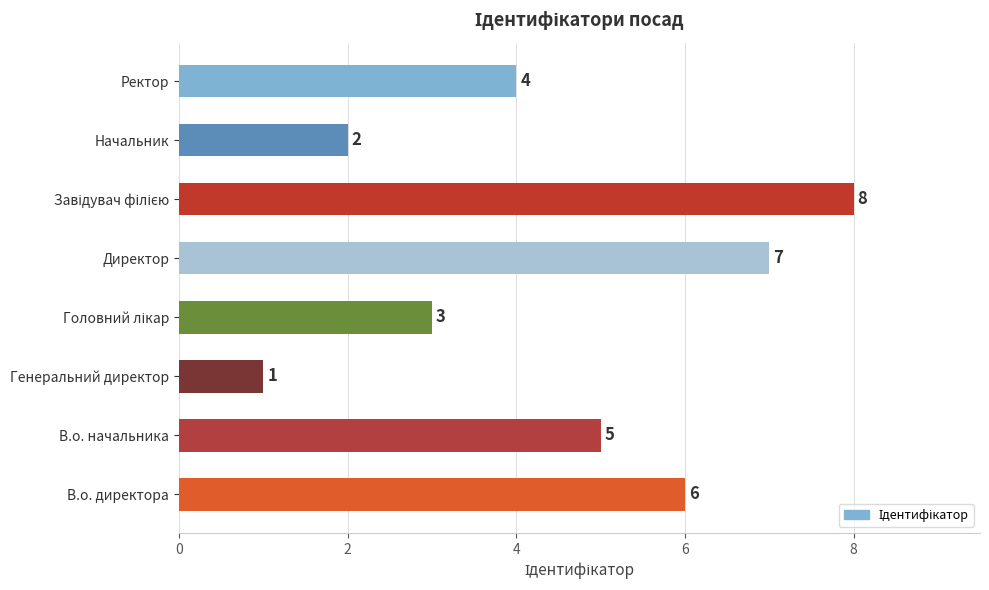

Which has a higher value, Начальник or Директор?

Директор